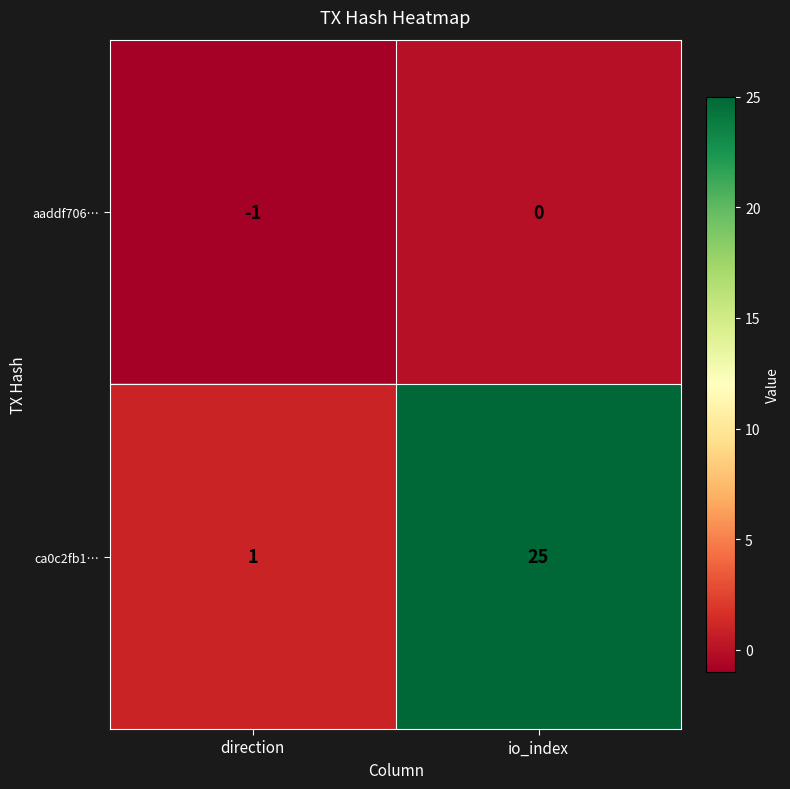

What is the total value across all series at io_index?

25